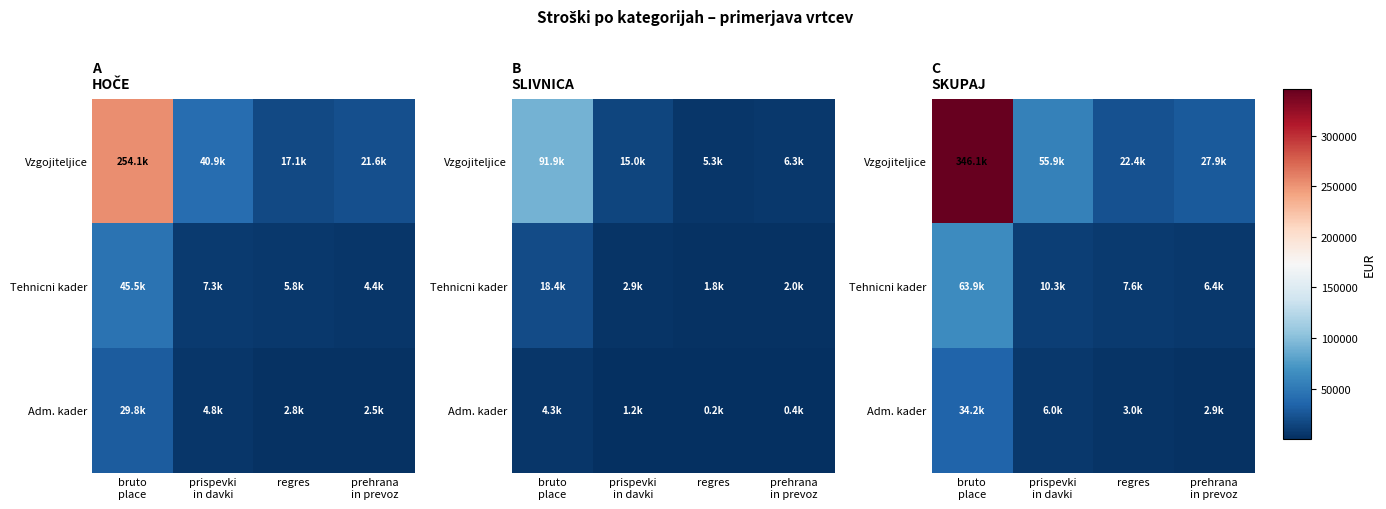

The Tehnicni kader series shows 6410.3 at prehrana in prevoz. True or false?

True